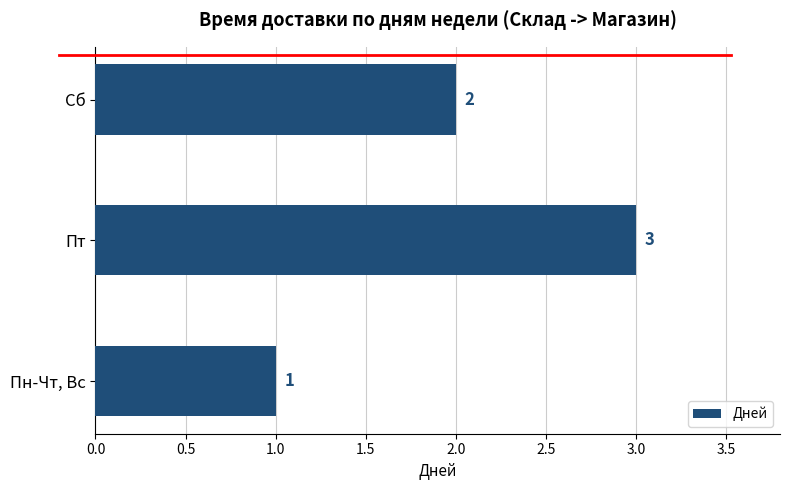

List the labels in order of value, smallest first.

Пн-Чт, Вс, Сб, Пт